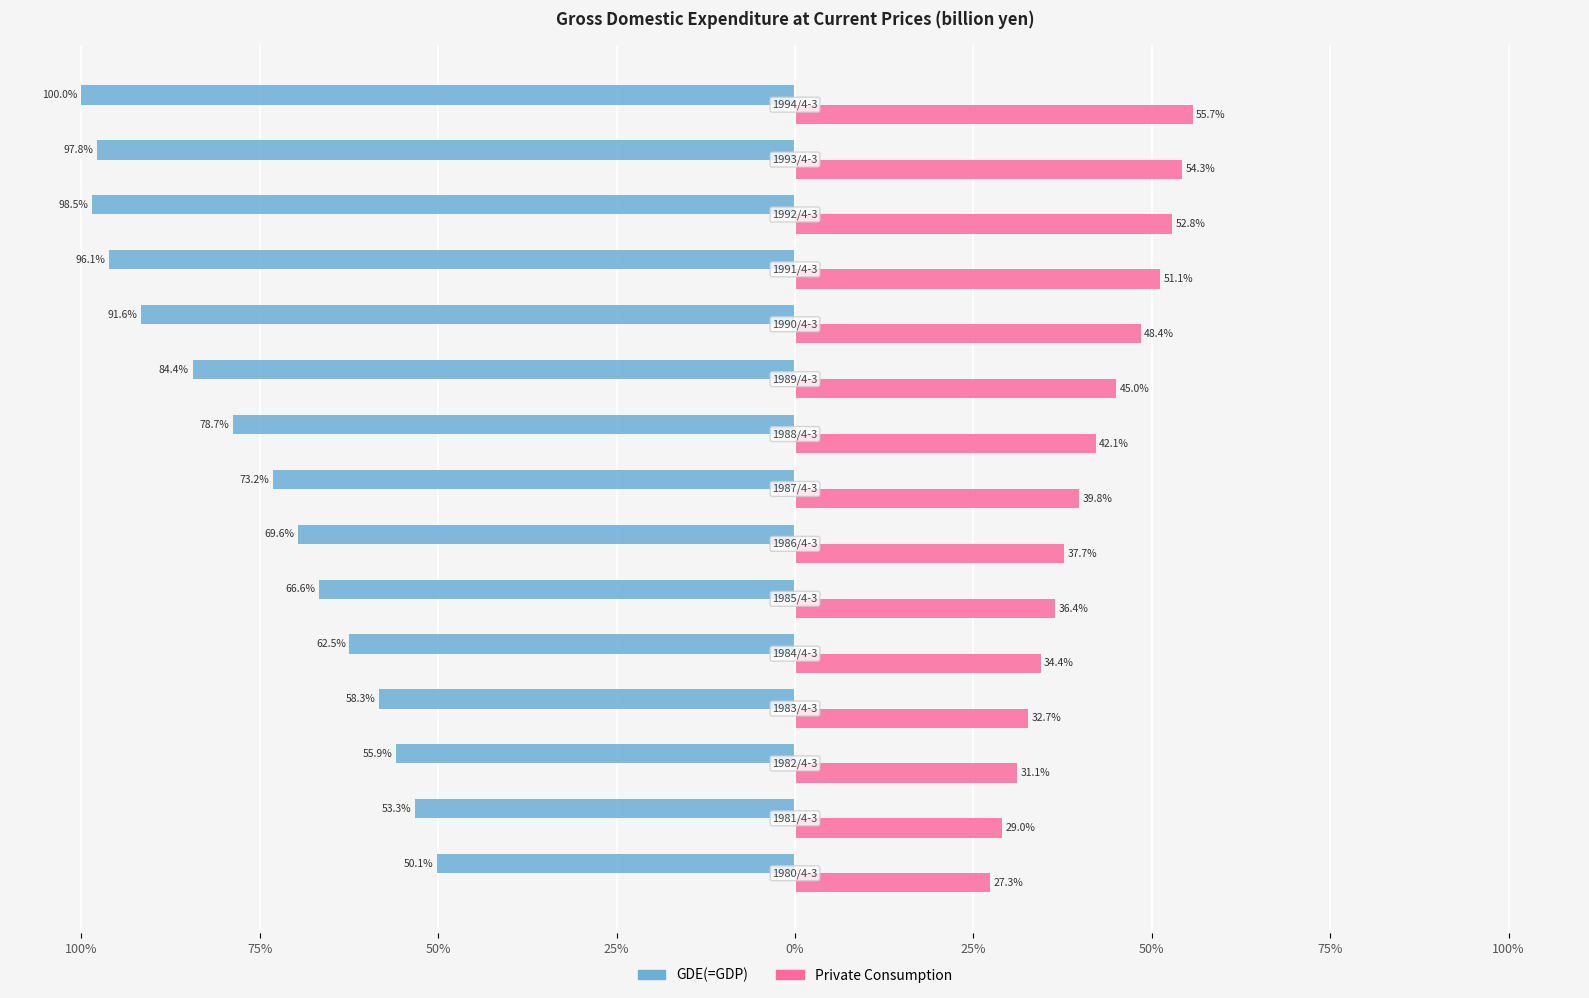

What are all the series names shown in the legend?

GDE(=GDP), Private Consumption